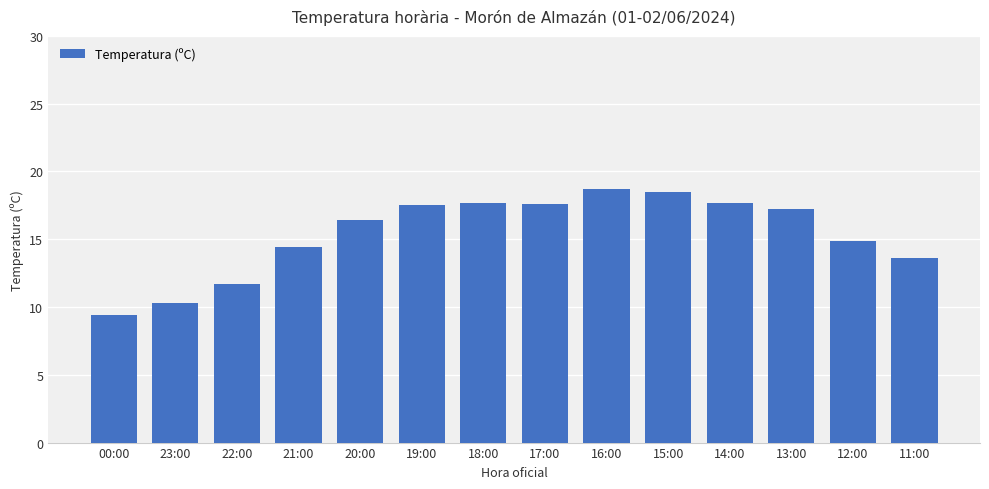

Which has a higher value, 19:00 or 11:00?

19:00